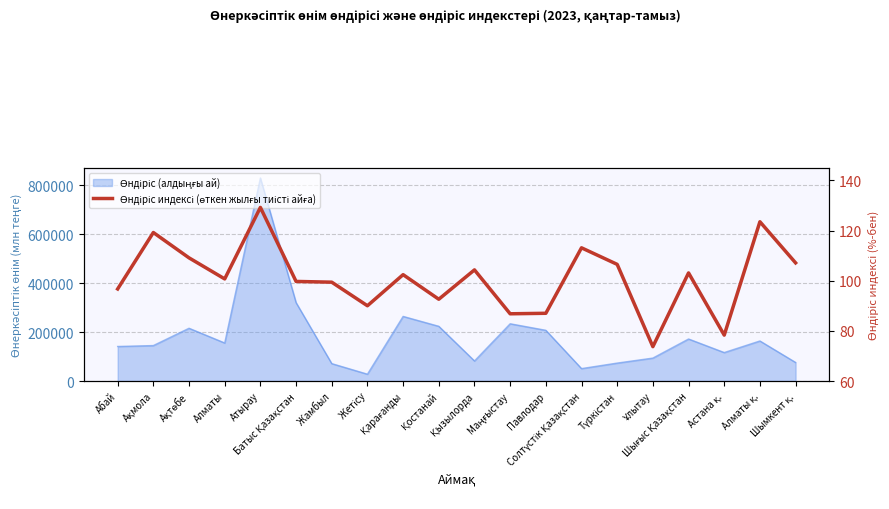

Reading left to right, list all the values displayed in this chart.

Абай=96.7	Ақмола=119.2	Ақтөбе=109.1	Алматы=100.7	Атырау=129.2	Батыс Қазақстан=99.7	Жамбыл=99.4	Жетісу=90.0	Қарағанды=102.4	Қостанай=92.6	Қызылорда=104.3	Маңғыстау=86.8	Павлодар=87.0	Солтүстік Қазақстан=113.1	Түркістан=106.5	Ұлытау=73.7	Шығыс Қазақстан=103.1	Астана қ.=78.3	Алматы қ.=123.5	Шымкент қ.=107.1